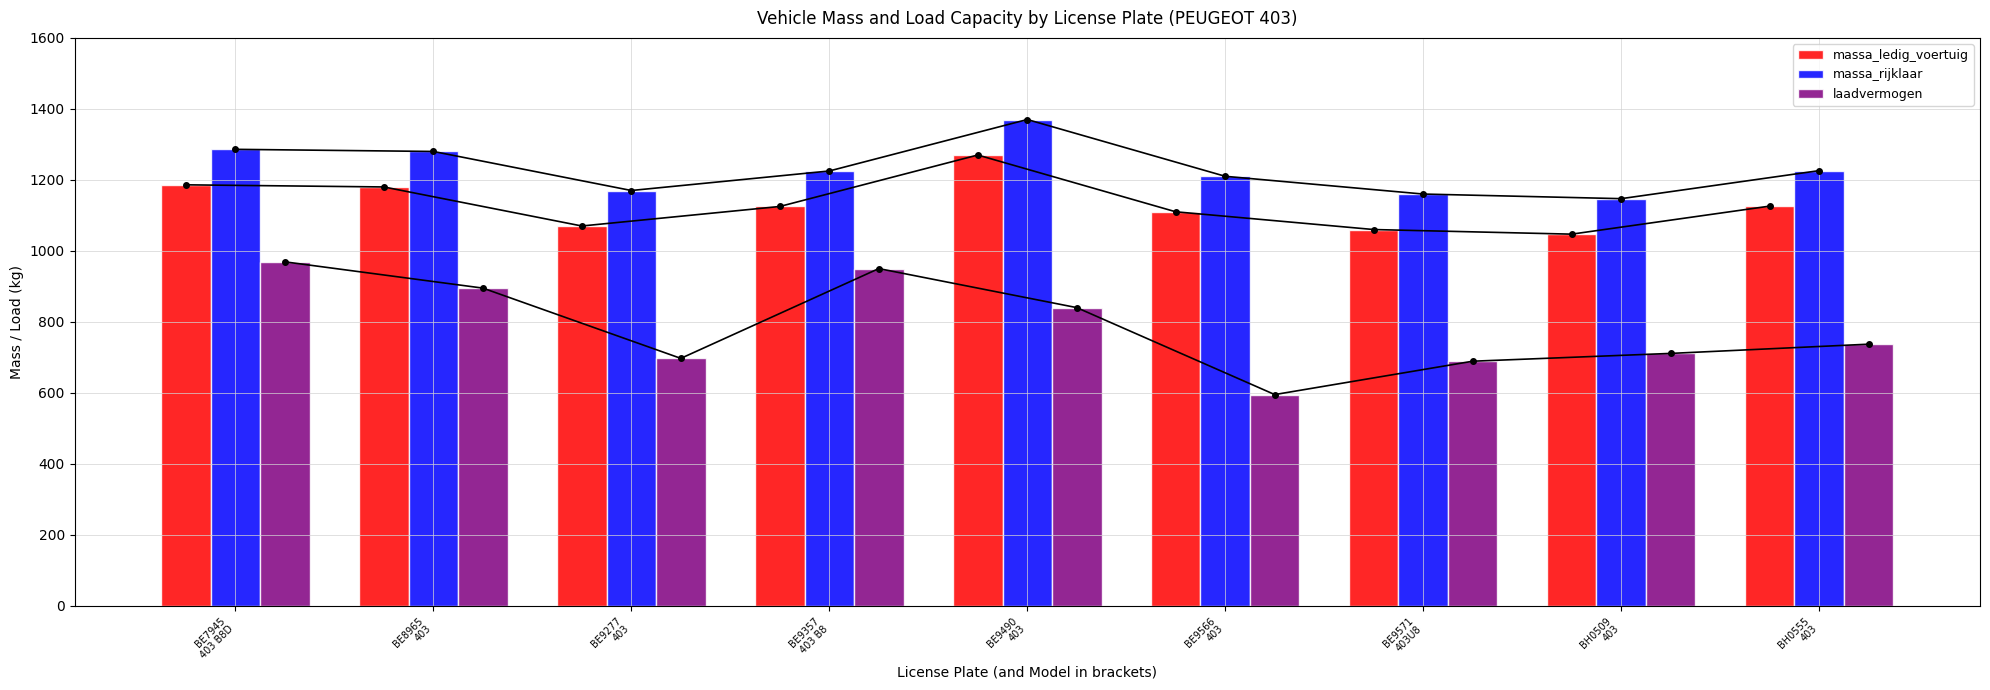

At BE9277
403, list the series in order from smallest to largest.

laadvermogen, massa_ledig_voertuig, massa_rijklaar